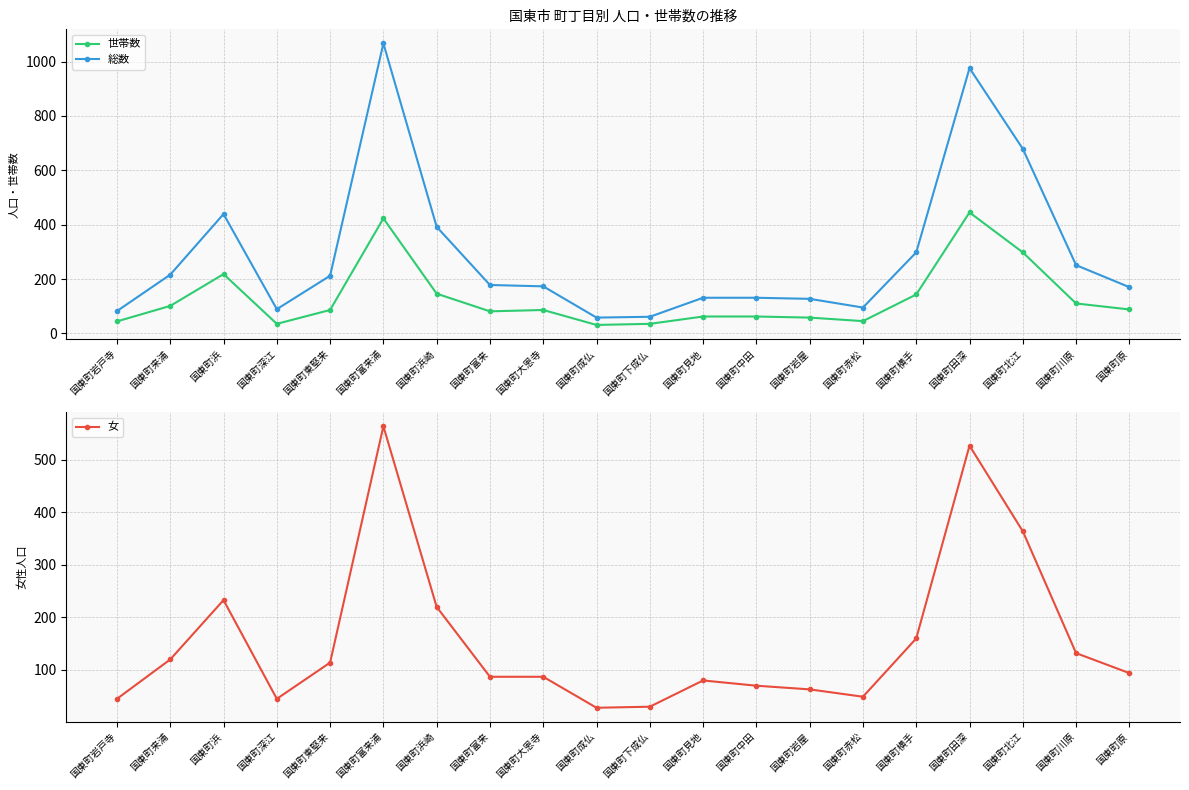

Read the 総数 value at 国東町富来浦.

1067